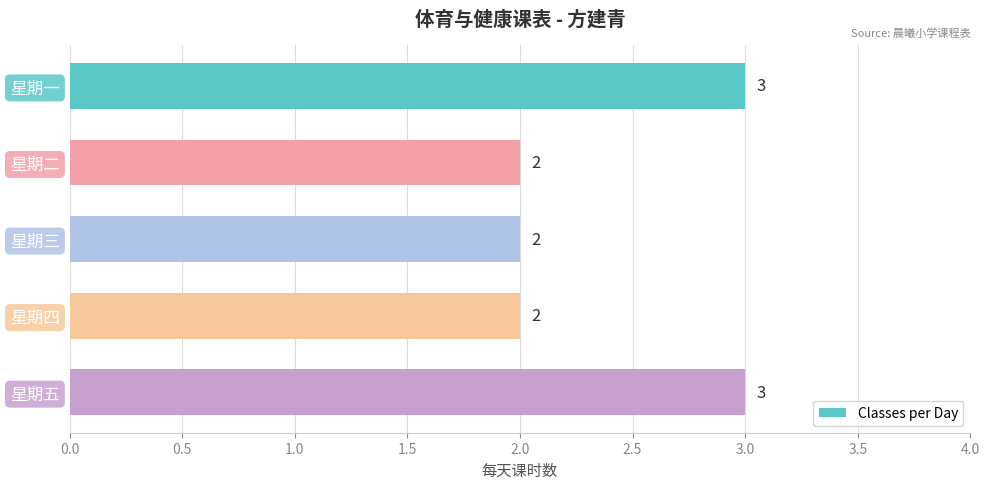

How many values are between 2 and 3?

5